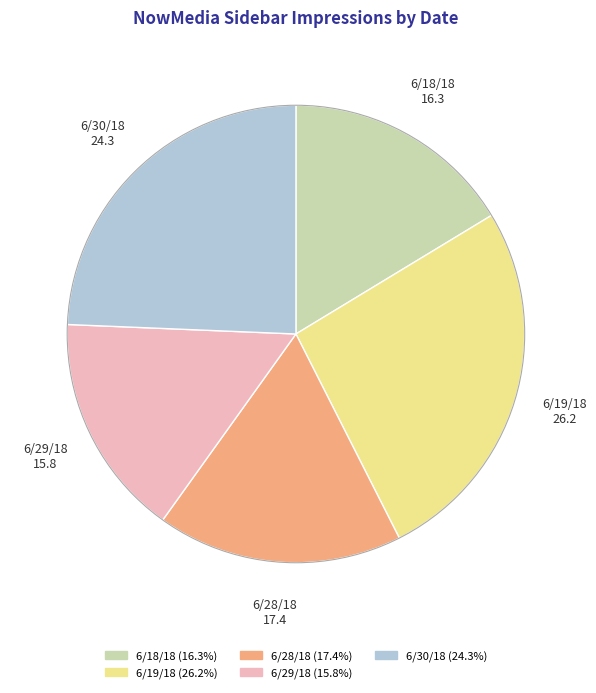

Is it true that 6/19/18 is 26% of the pie?

True